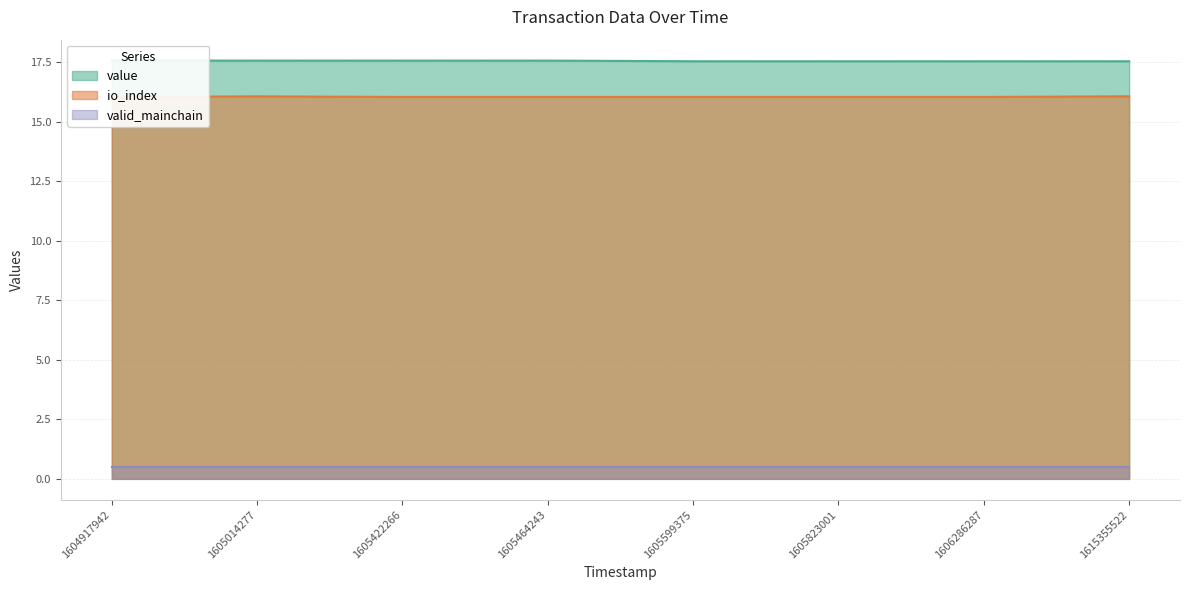

What is the sum of the value values at 1605422266 and 1615355522?

35.1